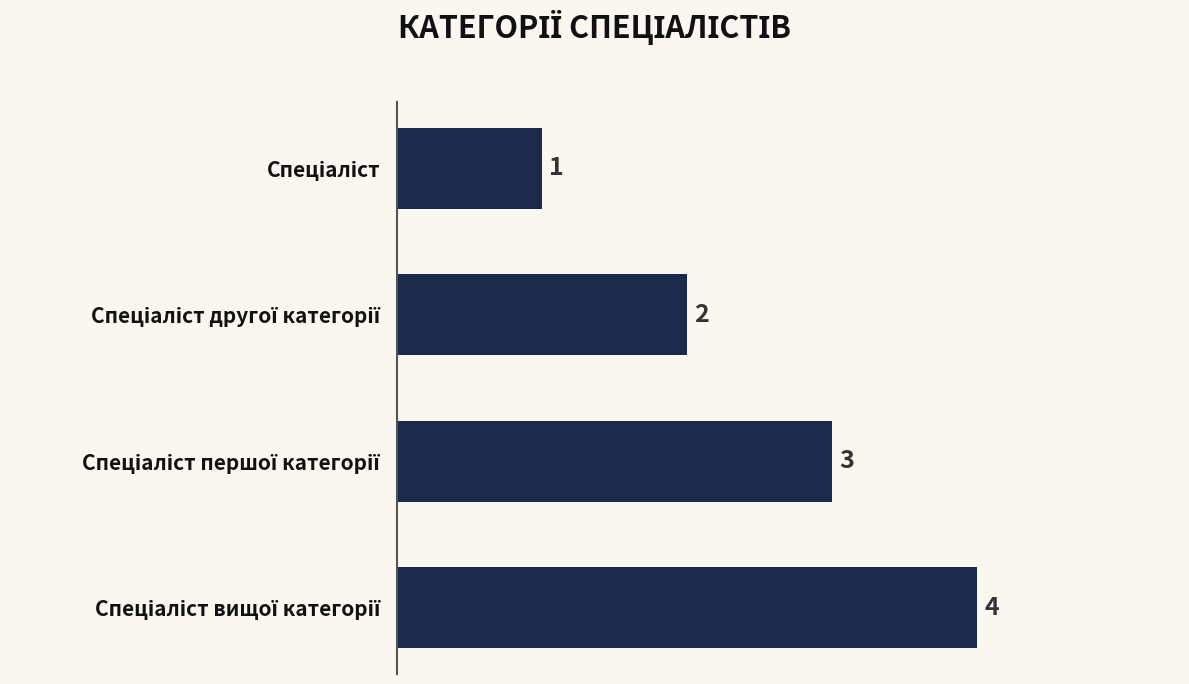

Count the values in the range 2 to 4.

3